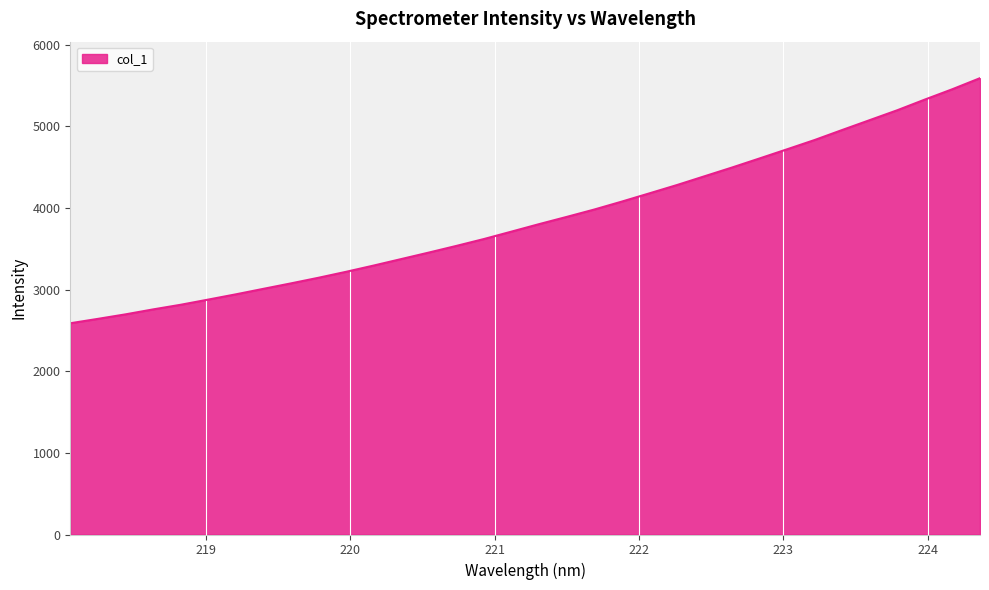

What is the maximum value shown in the chart?

5591.5